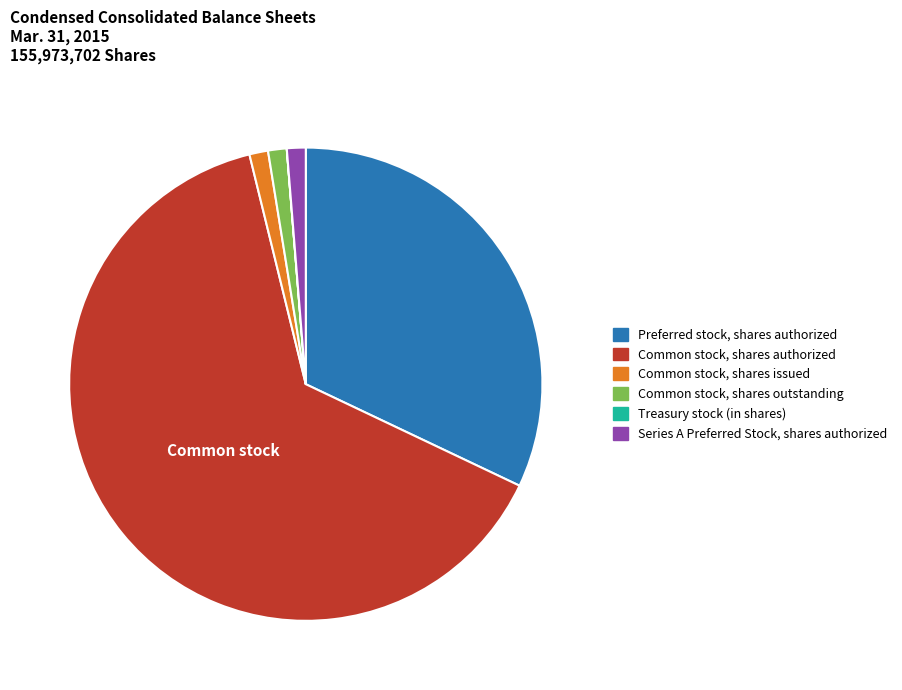

Is there any slice that represents more than half of the pie?

Yes